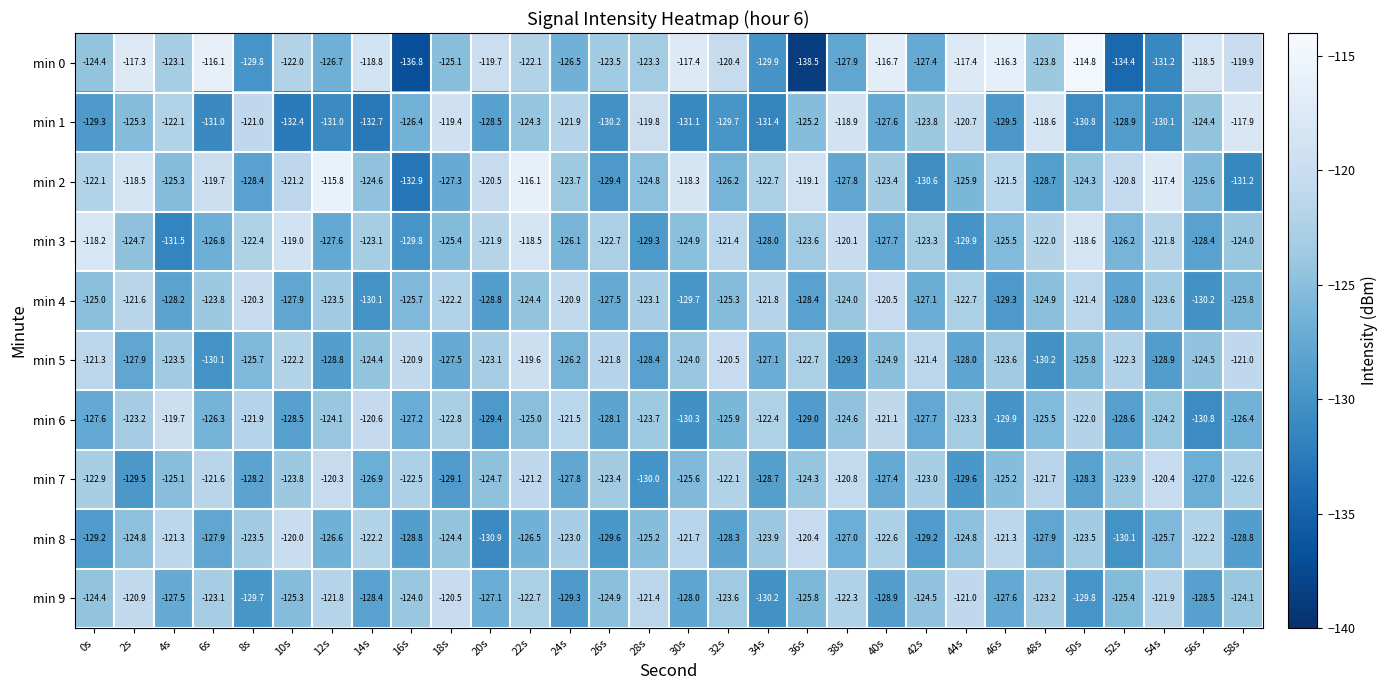

Where does the min 7 series first go above -124?

0s